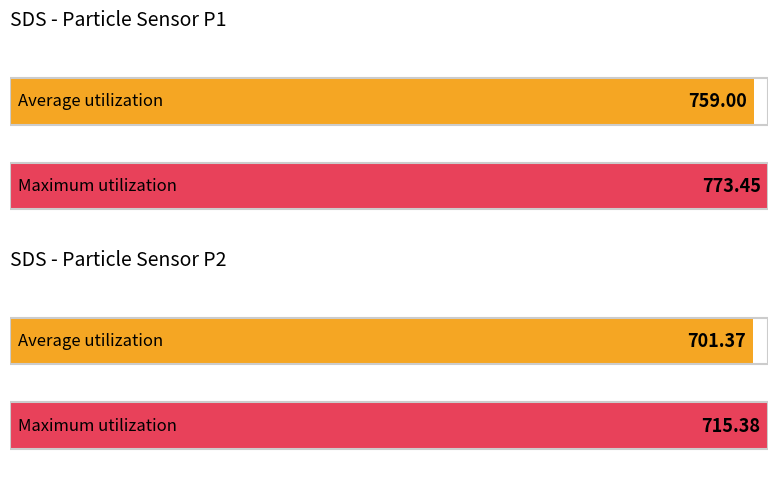

True or false: Average utilization has a value of 156.0 at SDS_P2.

False